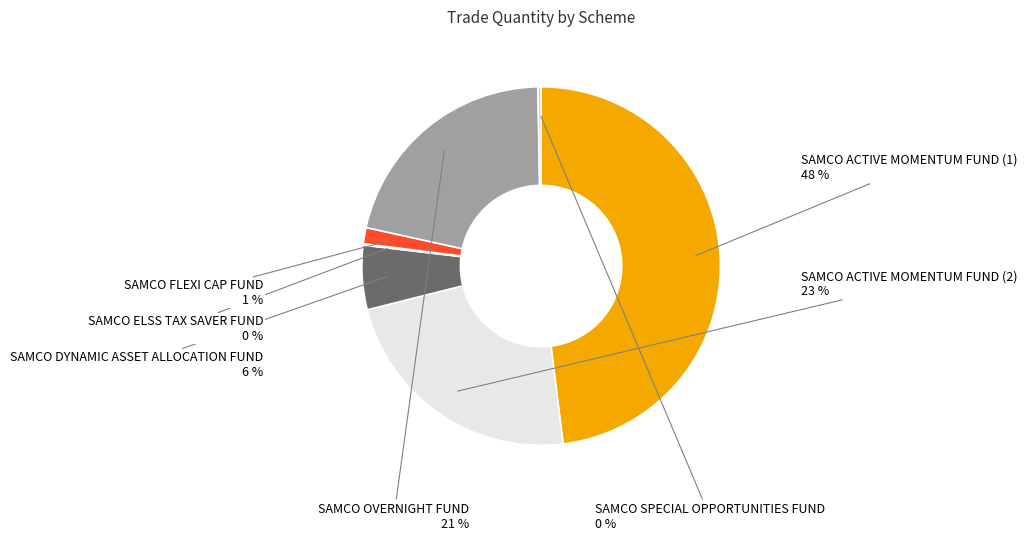

What is the largest slice in the pie chart?

SAMCO ACTIVE MOMENTUM FUND (1)